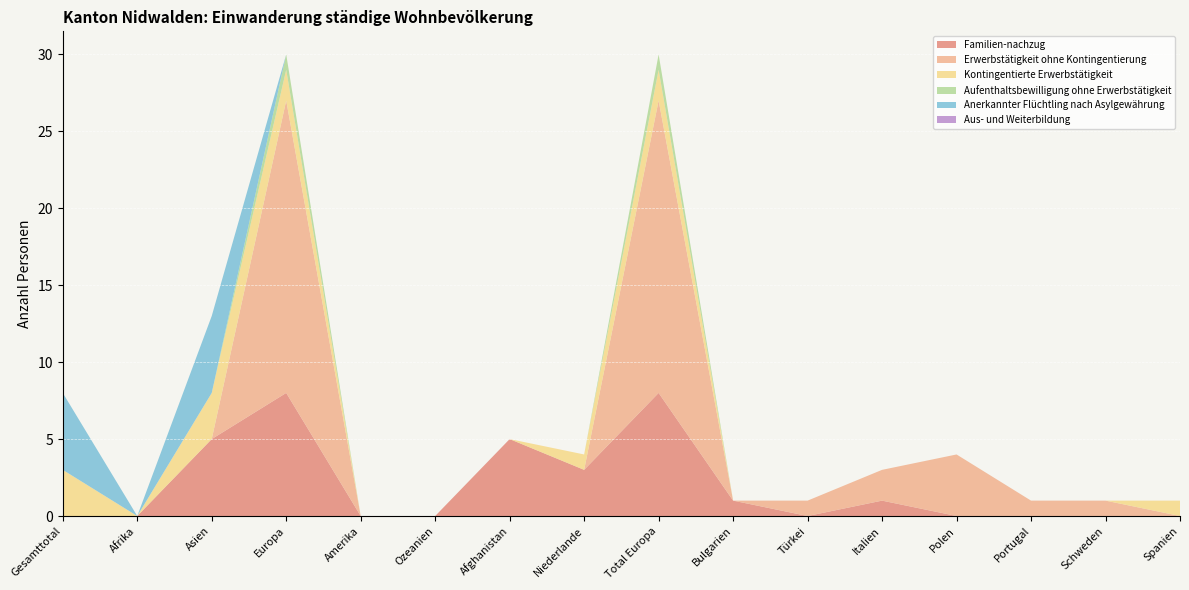

Reading right to left, transcribe all the data shown in this chart.

Familien-nachzug: 0	0	0	0	1	0	1	8	3	5	0	0	8	5	0	0
Erwerbstätigkeit ohne Kontingentierung: 0	1	1	4	2	1	0	19	0	0	0	0	19	0	0	0
Kontingentierte Erwerbstätigkeit: 1	0	0	0	0	0	0	2	1	0	0	0	2	3	0	3
Aufenthaltsbewilligung ohne Erwerbstätigkeit: 0	0	0	0	0	0	0	1	0	0	0	0	1	0	0	0
Anerkannter Flüchtling nach Asylgewährung: 0	0	0	0	0	0	0	0	0	0	0	0	0	5	0	5
Aus- und Weiterbildung: 0	0	0	0	0	0	0	0	0	0	0	0	0	0	0	0